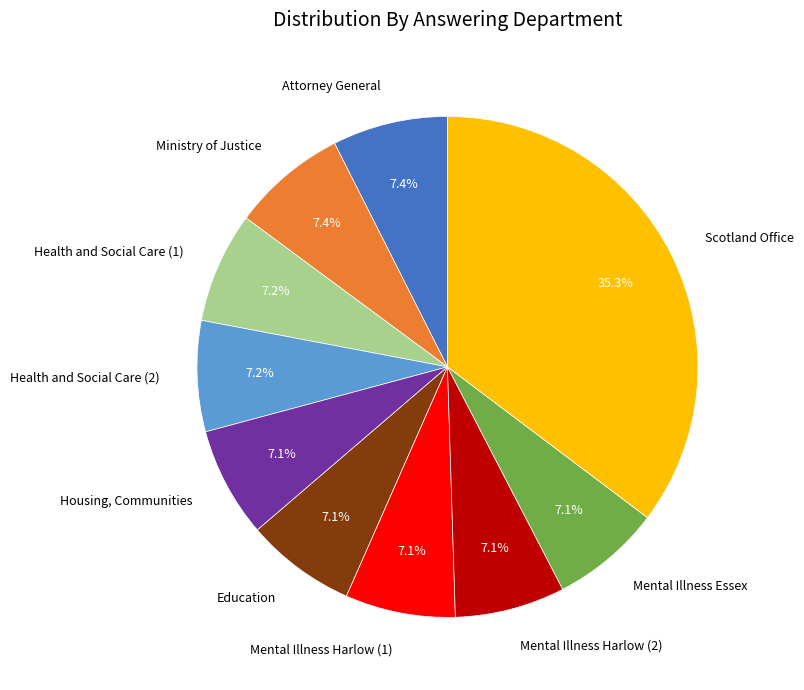

Is there a majority slice in this chart?

No